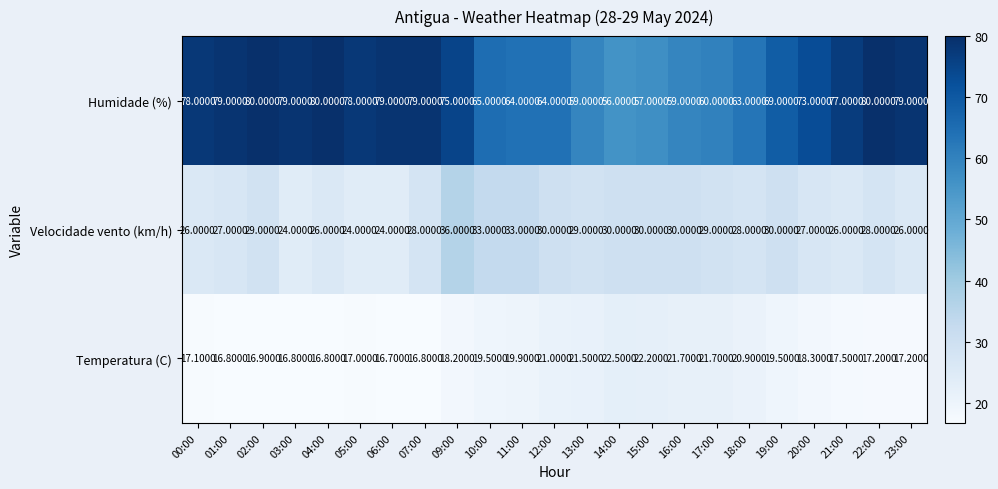

What is the average value of the Velocidade vento (km/h) series?

28.4